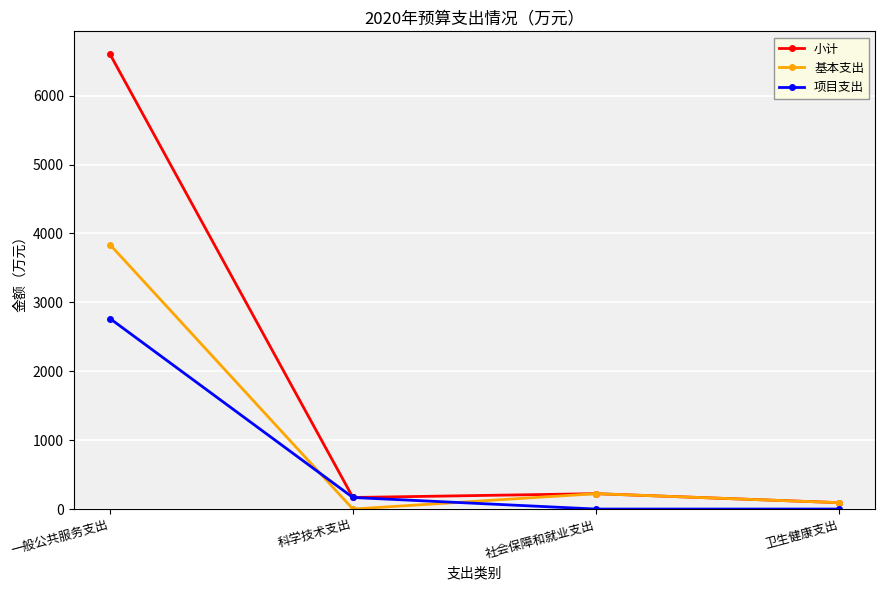

The value of 项目支出 at 一般公共服务支出 is 1766.6. True or false?

False